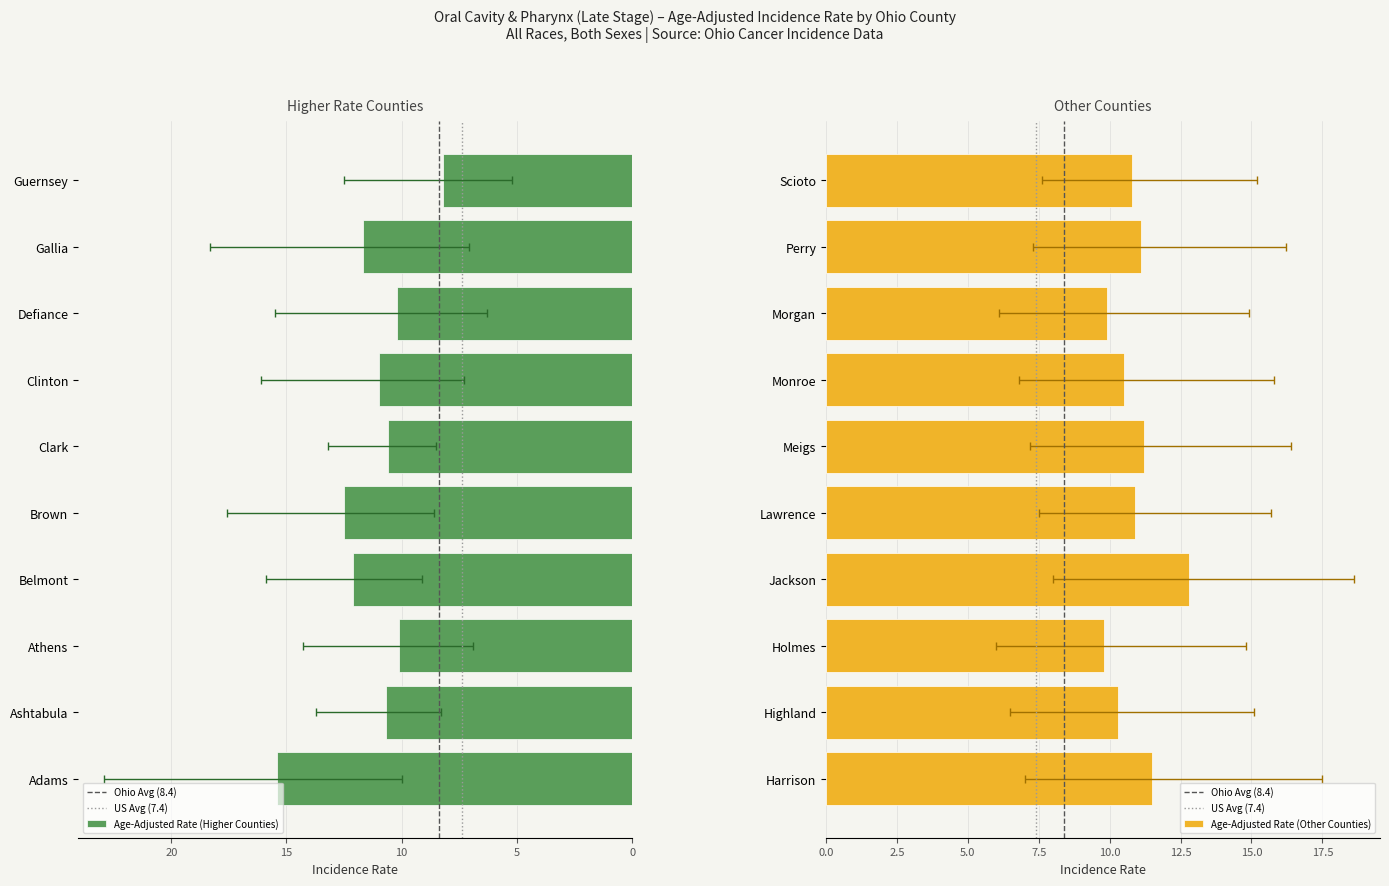

What is the difference between the Age-Adjusted Rate values at Athens and Clinton?

0.9